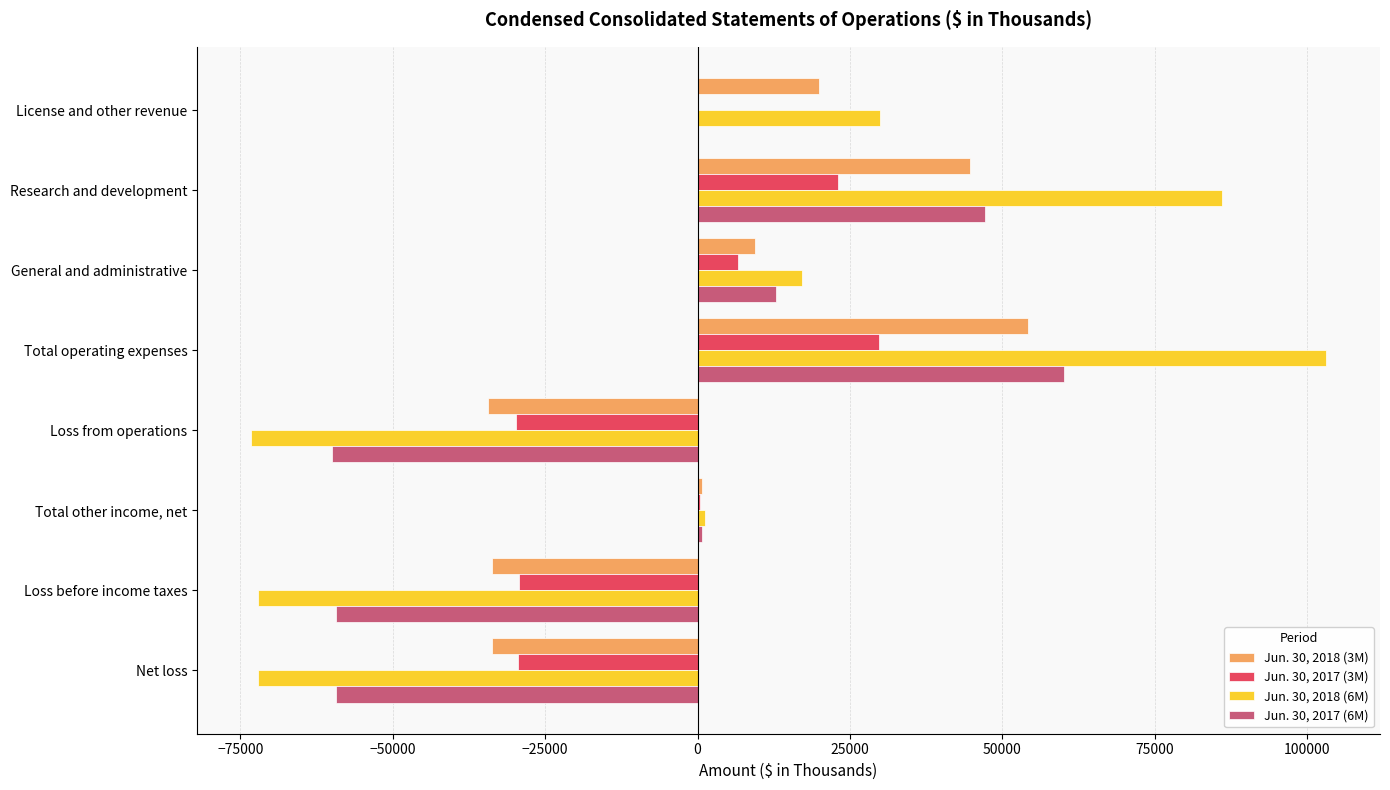

What is the sum of all Jun. 30, 2017 (6M) values?

-57555